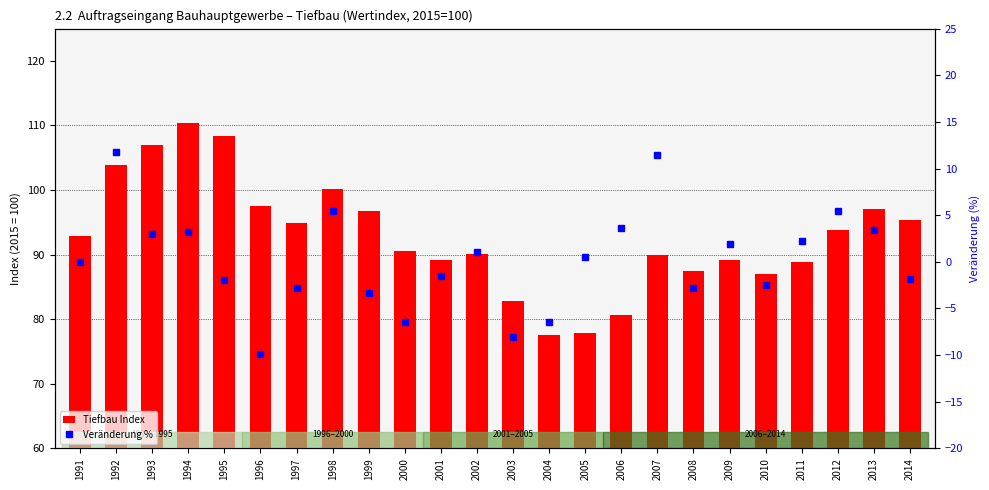

What is the sum of the Tiefbau Index values at 2007 and 1999?

186.8